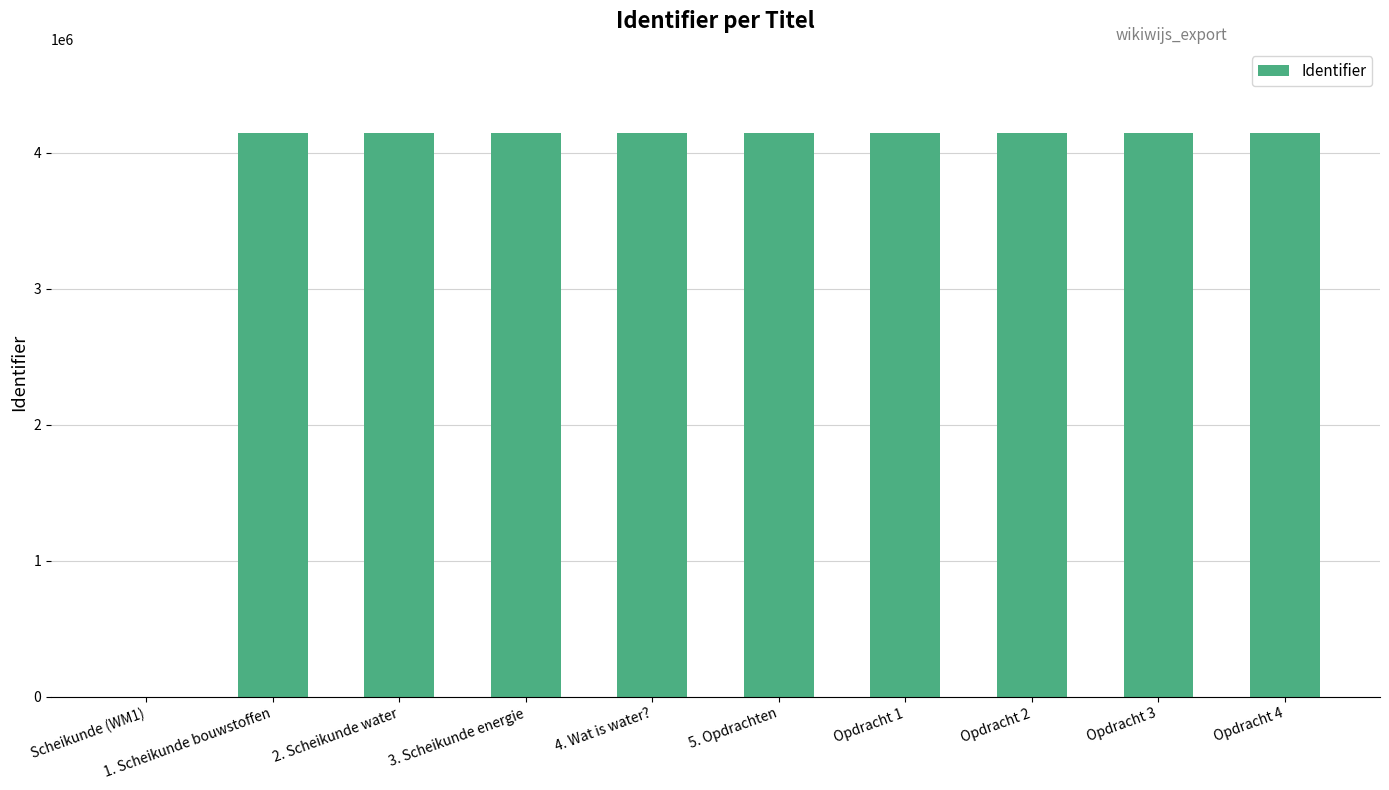

True or false: the data shows 1022570 at Opdracht 1.

False